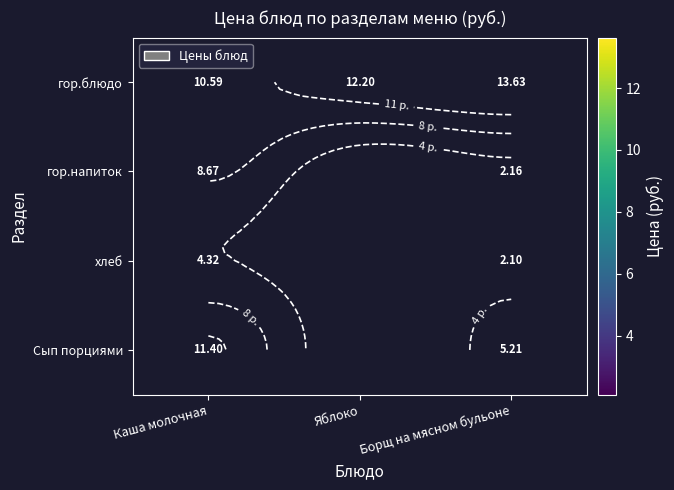

Which category has the highest value across all series?

Борщ на мясном бульоне